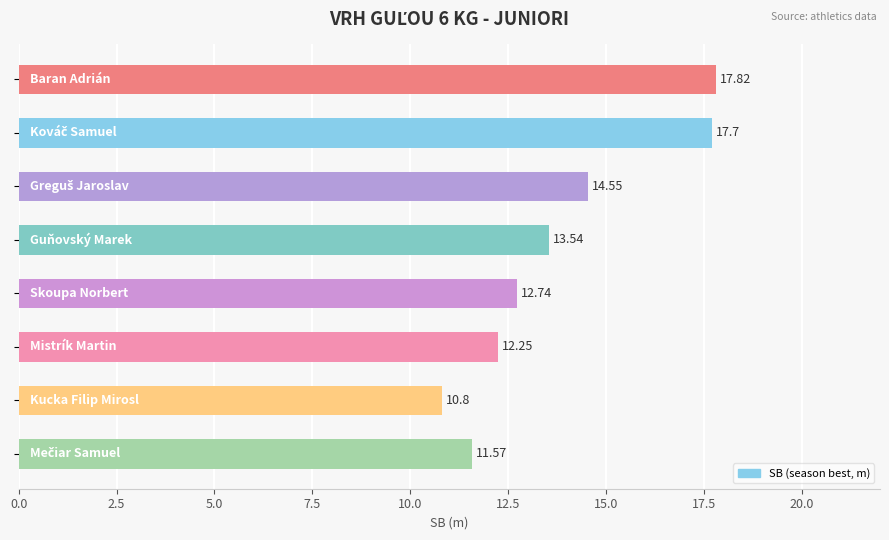

What is the average value?

13.9